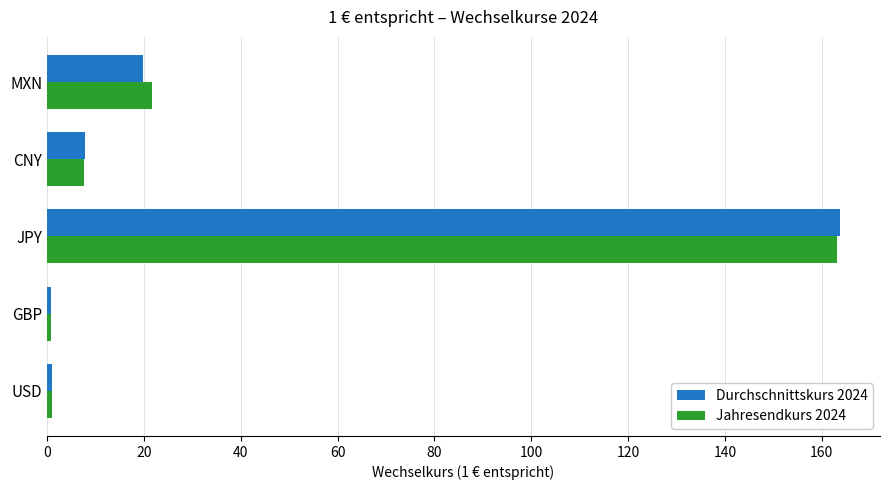

What is the maximum value for Jahresendkurs 2024?

163.1